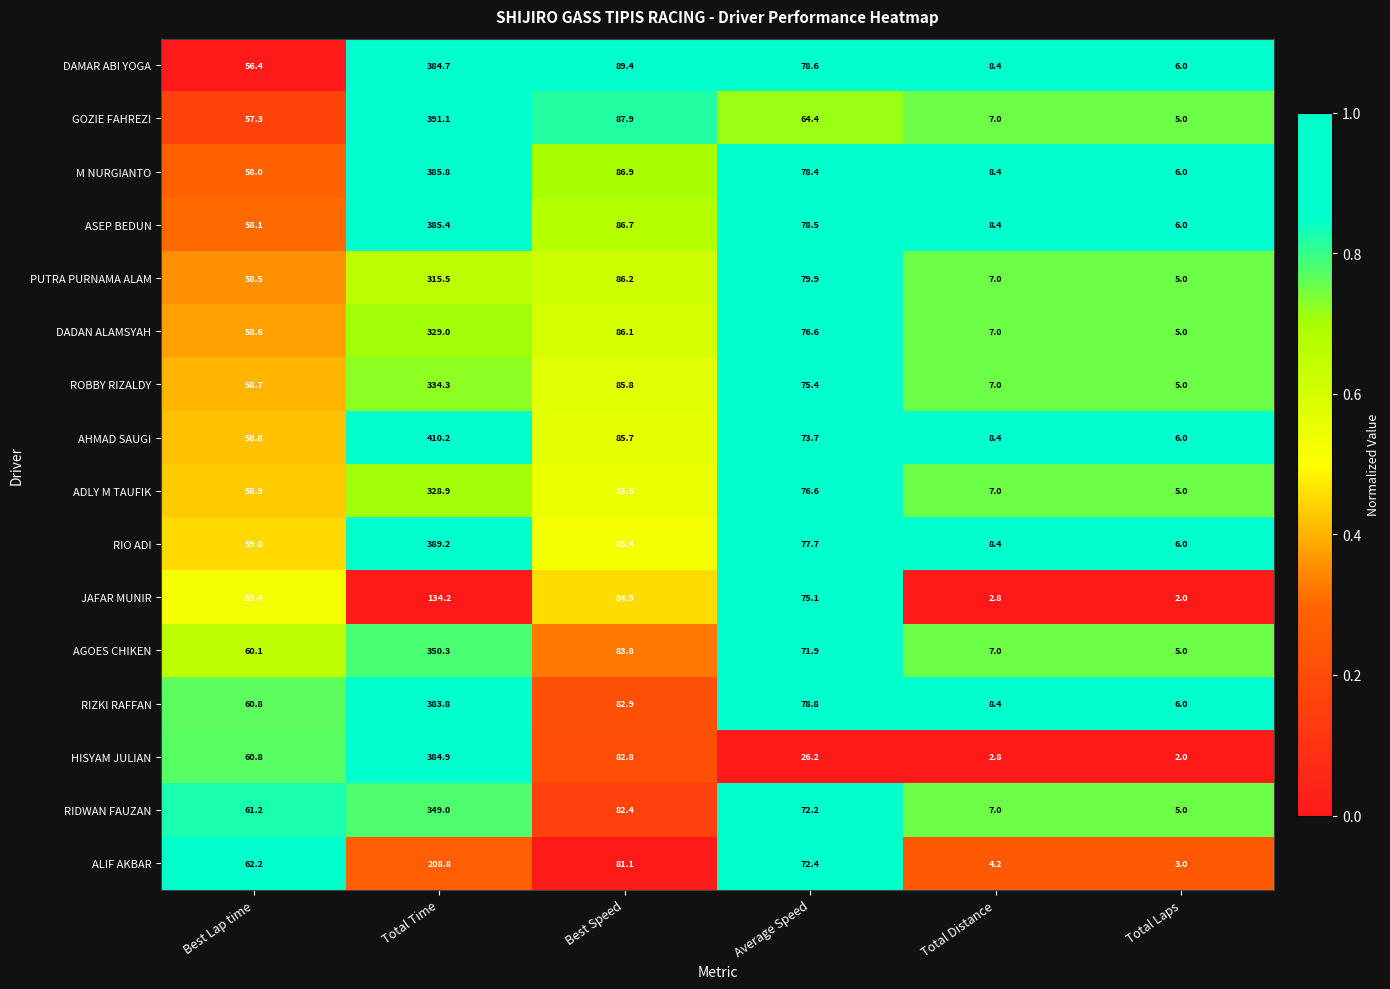

Which category has the lowest value across all series?

Total Laps